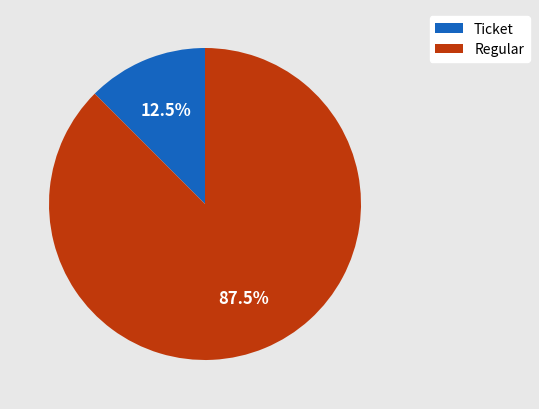

Count the number of slices in the pie.

2